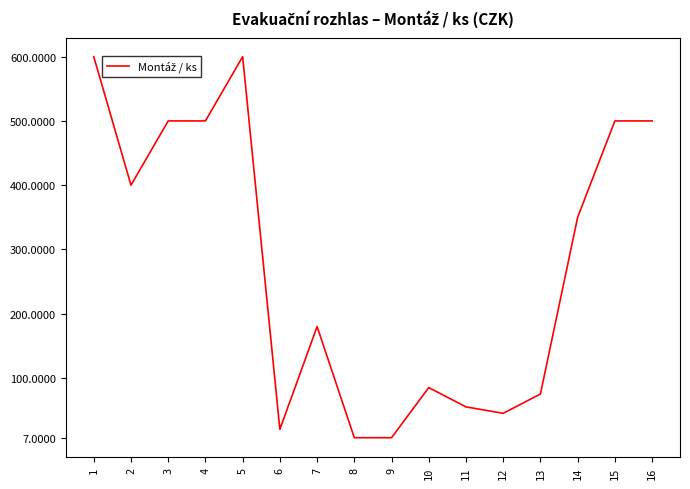

Reading left to right, extract all data points from this chart.

600	400	500	500	600	20	180	7	7	85	55	45	75	350	500	500